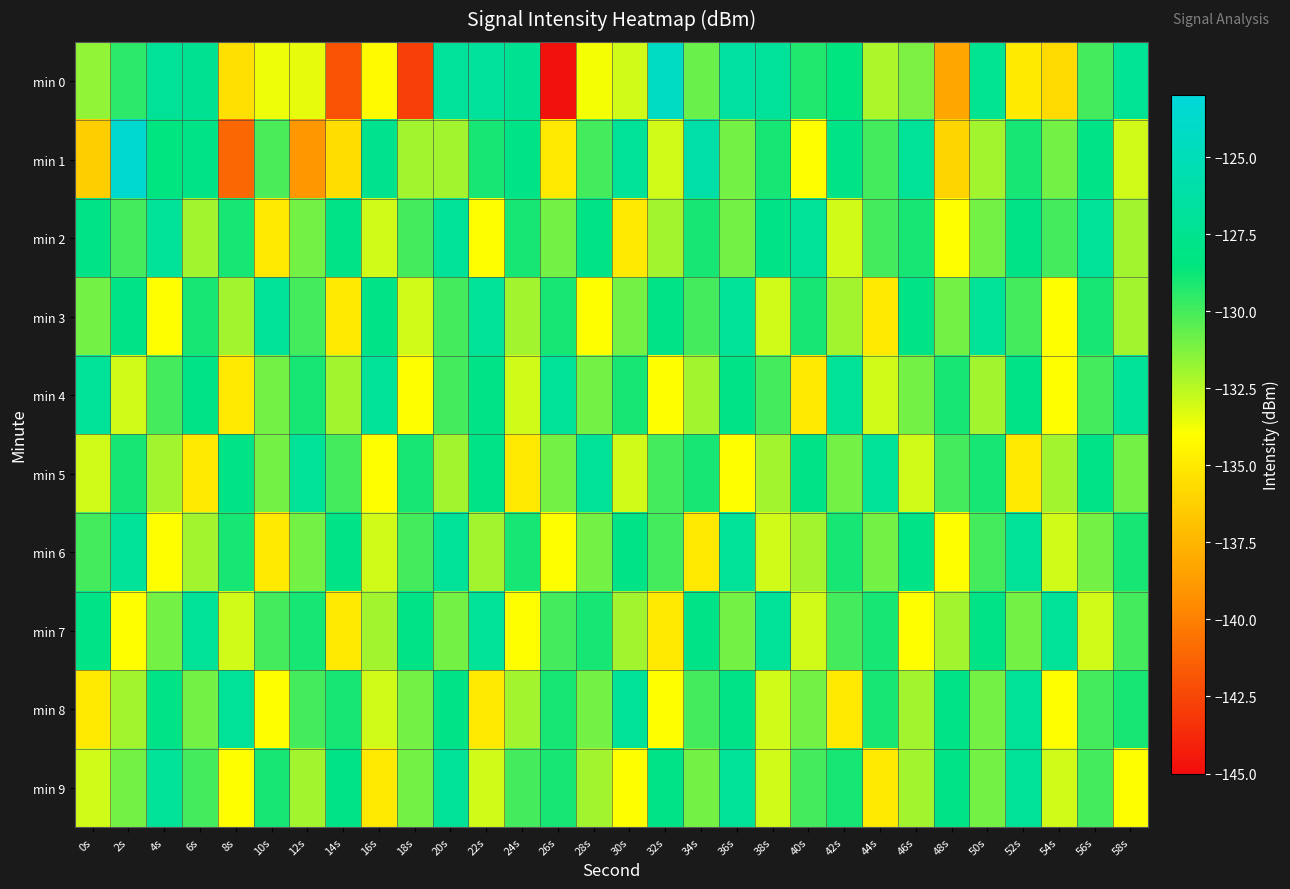

Which series has the widest spread of values?

min 0